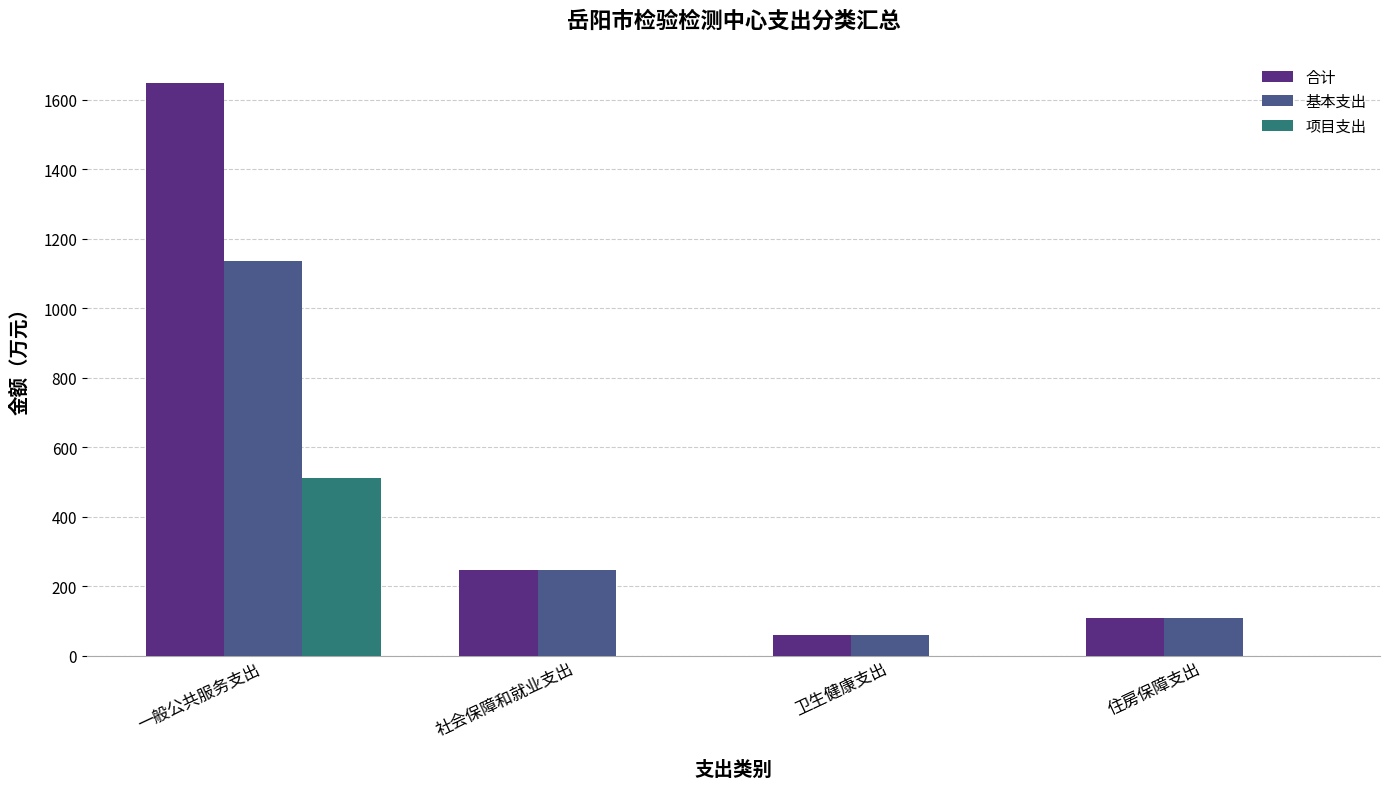

Does the chart contain stacked bars?

No